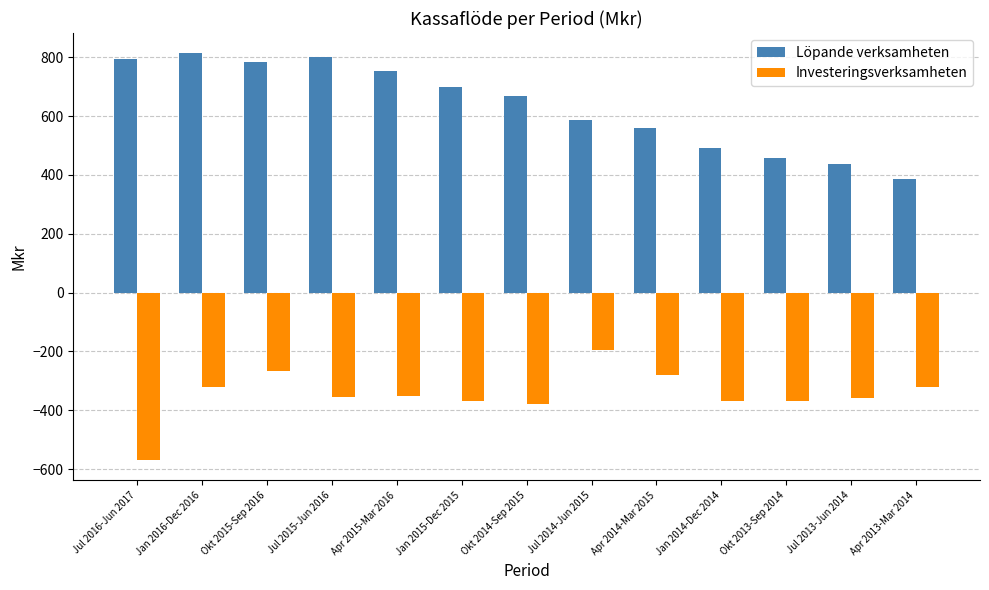

Which category has the highest value in the Investeringsverksamheten series?

Jul 2014-Jun 2015